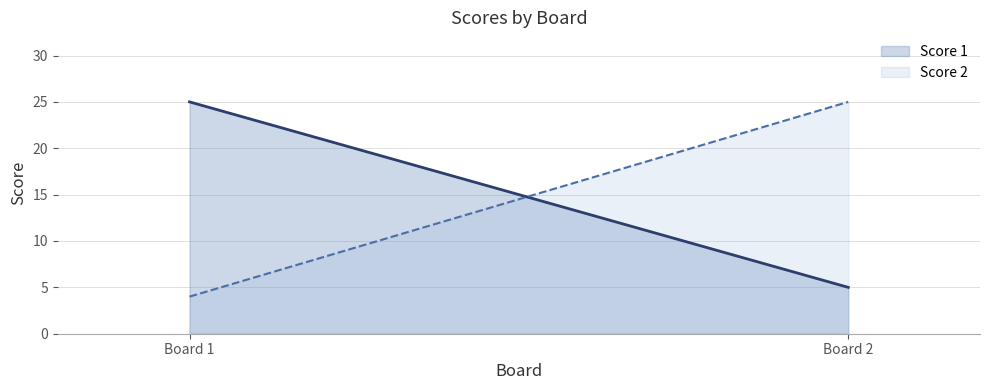

What is the difference between the maximum and minimum values in the Score 2 series?

21